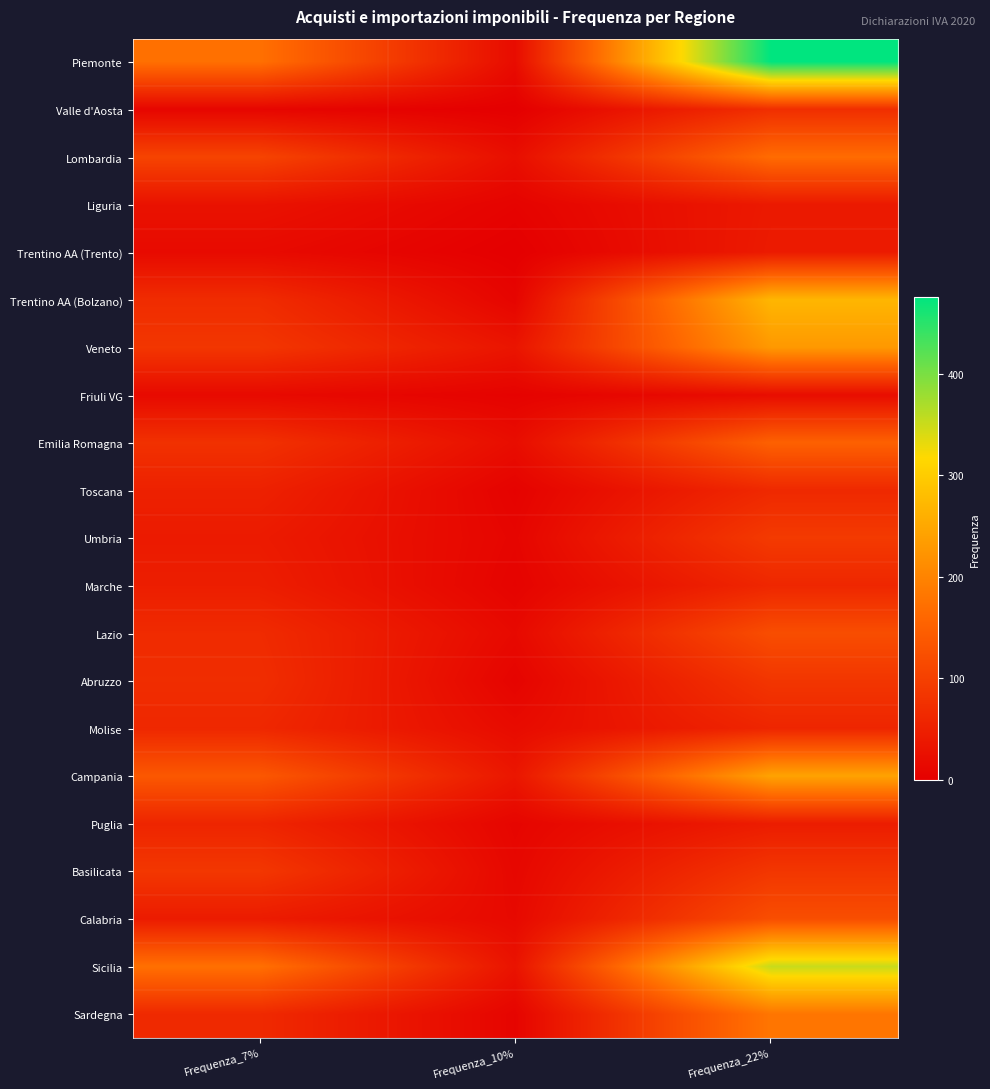

Reading left to right, list all the values displayed in this chart.

Piemonte: Frequenza_7%=173	Frequenza_10%=19	Frequenza_22%=476
Valle d'Aosta: Frequenza_7%=10	Frequenza_10%=0	Frequenza_22%=73
Lombardia: Frequenza_7%=106	Frequenza_10%=23	Frequenza_22%=167
Liguria: Frequenza_7%=29	Frequenza_10%=6	Frequenza_22%=40
Trentino AA (Trento): Frequenza_7%=17	Frequenza_10%=0	Frequenza_22%=42
Trentino AA (Bolzano): Frequenza_7%=69	Frequenza_10%=8	Frequenza_22%=270
Veneto: Frequenza_7%=85	Frequenza_10%=33	Frequenza_22%=229
Friuli VG: Frequenza_7%=16	Frequenza_10%=5	Frequenza_22%=21
Emilia Romagna: Frequenza_7%=77	Frequenza_10%=21	Frequenza_22%=151
Toscana: Frequenza_7%=52	Frequenza_10%=5	Frequenza_22%=64
Umbria: Frequenza_7%=42	Frequenza_10%=9	Frequenza_22%=91
Marche: Frequenza_7%=47	Frequenza_10%=6	Frequenza_22%=61
Lazio: Frequenza_7%=67	Frequenza_10%=15	Frequenza_22%=121
Abruzzo: Frequenza_7%=71	Frequenza_10%=7	Frequenza_22%=84
Molise: Frequenza_7%=62	Frequenza_10%=18	Frequenza_22%=59
Campania: Frequenza_7%=137	Frequenza_10%=35	Frequenza_22%=243
Puglia: Frequenza_7%=58	Frequenza_10%=9	Frequenza_22%=45
Basilicata: Frequenza_7%=86	Frequenza_10%=12	Frequenza_22%=85
Calabria: Frequenza_7%=43	Frequenza_10%=15	Frequenza_22%=122
Sicilia: Frequenza_7%=173	Frequenza_10%=30	Frequenza_22%=352
Sardegna: Frequenza_7%=65	Frequenza_10%=8	Frequenza_22%=181